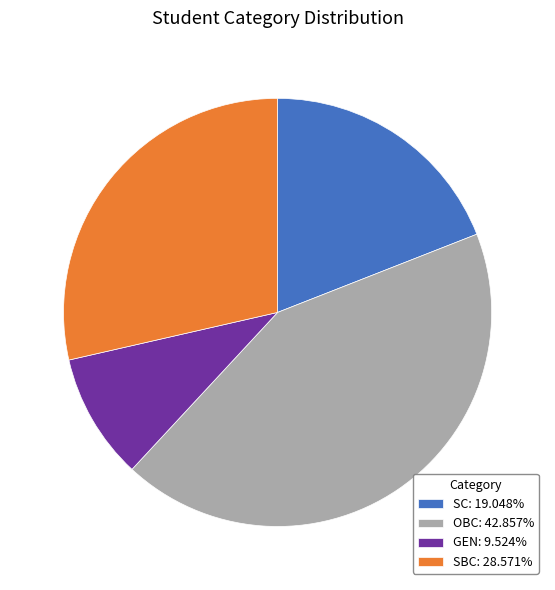

Is it true that OBC is 43% of the pie?

True